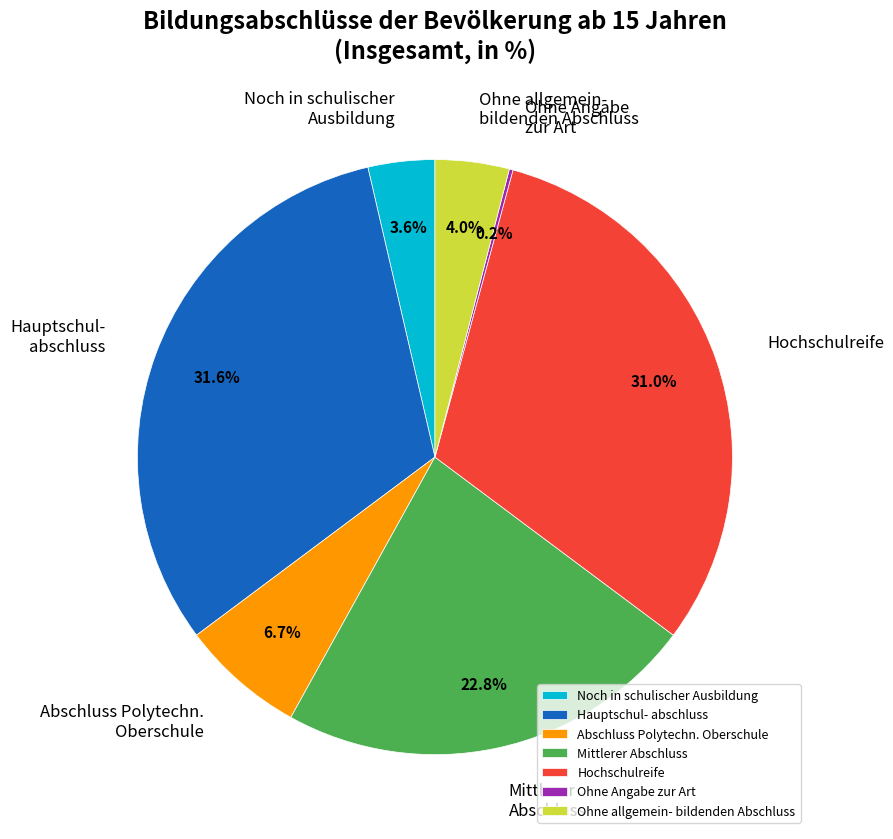

Is the sum of Mittlerer Abschluss and Noch in schulischer Ausbildung greater than half?

No